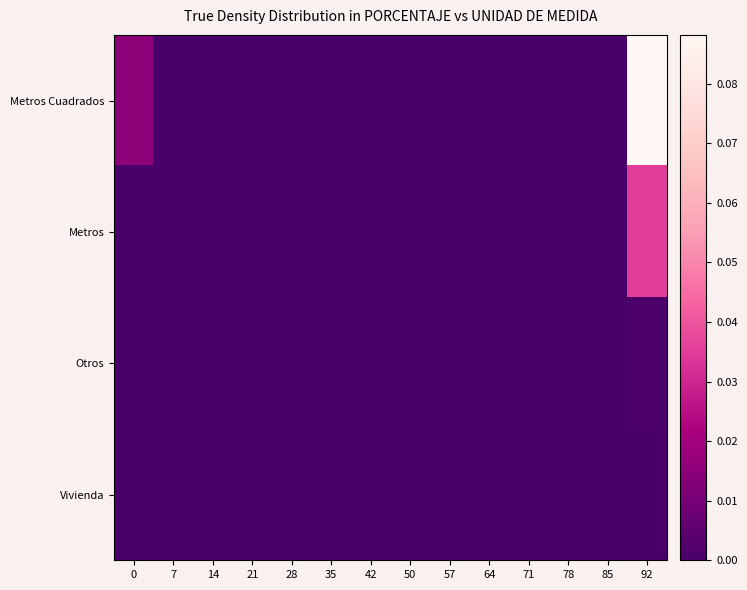

Between 78 and 92, which series saw the biggest shift?

Metros Cuadrados